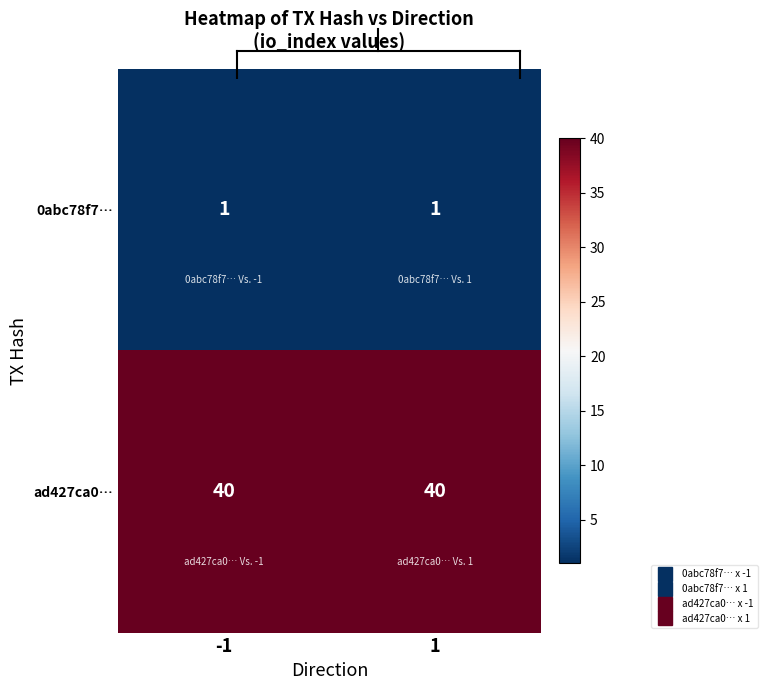

The value of ad427ca0… at -1 is 40. True or false?

True